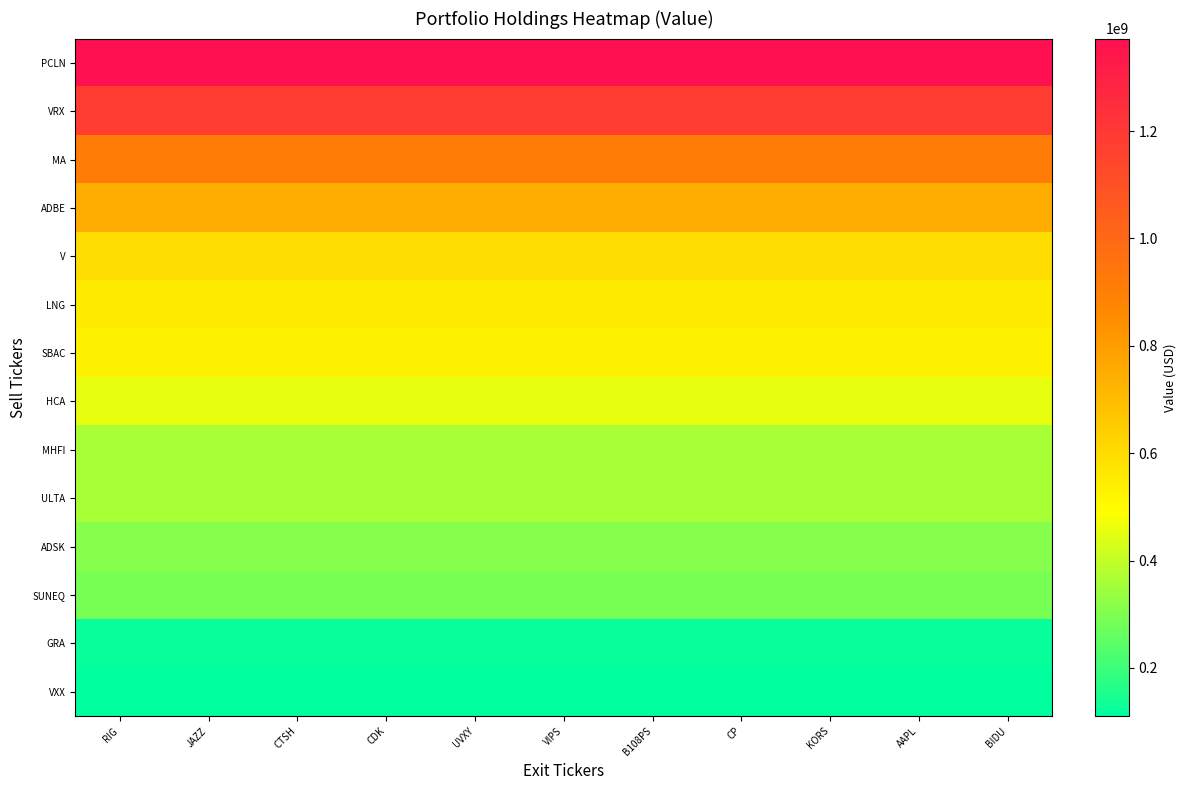

What is the total value across all series at CDK?

7895072000